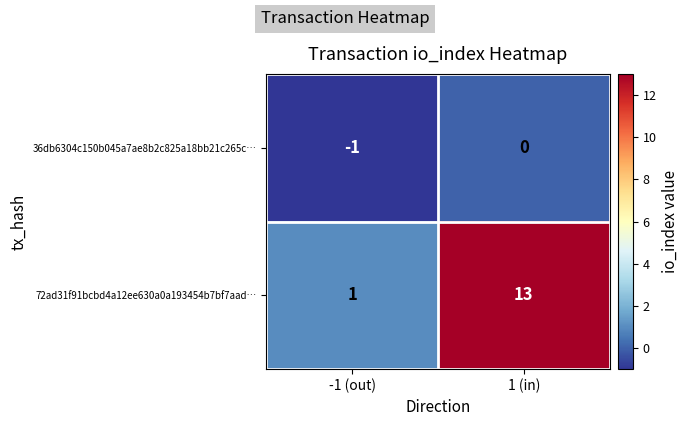

At which category is the sum across all series the highest?

1 (in)